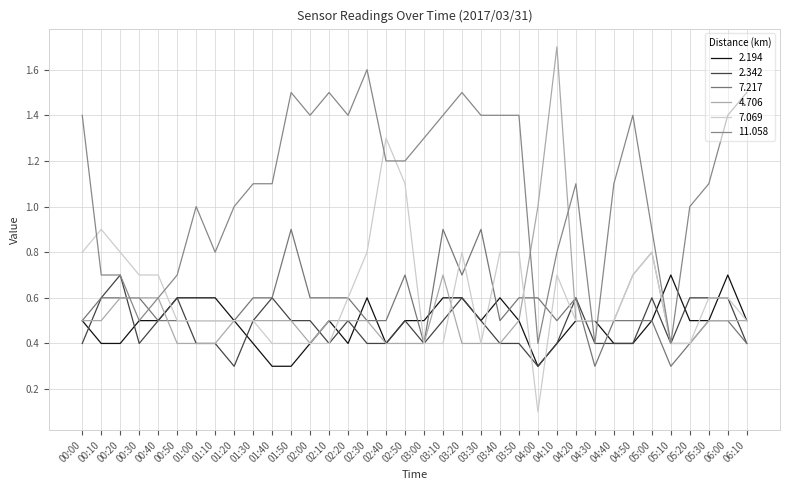

Is the value of 11.058 at 01:00 greater than the value of 4.706 at 04:00?

No